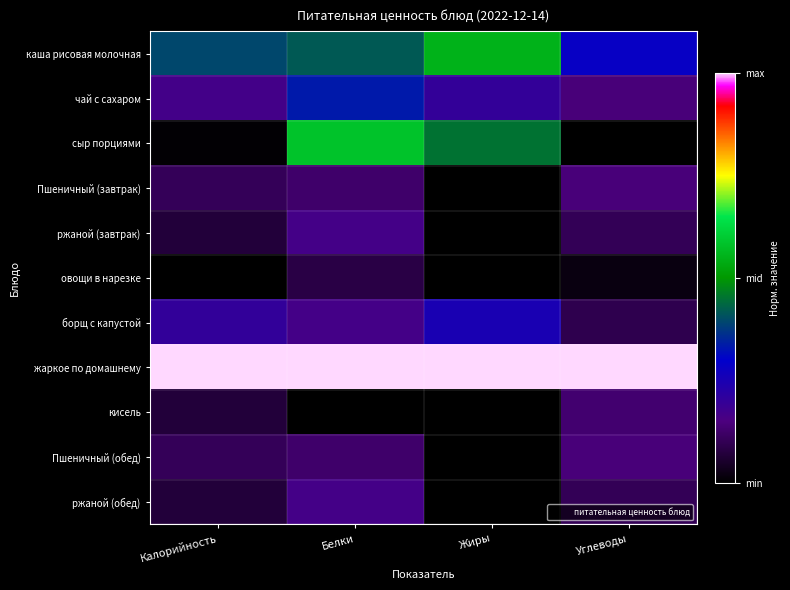

Reading left to right, list all the values displayed in this chart.

каша рисовая молочная: Калорийность=0.4	Белки=0.4	Жиры=0.6	Углеводы=0.3
чай с сахаром: Калорийность=0.2	Белки=0.3	Жиры=0.2	Углеводы=0.1
сыр порциями: Калорийность=0.0	Белки=0.6	Жиры=0.5	Углеводы=0.0
Пшеничный (завтрак): Калорийность=0.1	Белки=0.1	Жиры=0.0	Углеводы=0.1
ржаной (завтрак): Калорийность=0.1	Белки=0.2	Жиры=0.0	Углеводы=0.1
овощи в нарезке: Калорийность=0.0	Белки=0.1	Жиры=0.0	Углеводы=0.0
борщ с капустой: Калорийность=0.2	Белки=0.2	Жиры=0.2	Углеводы=0.1
жаркое по домашнему: Калорийность=1.0	Белки=1.0	Жиры=1.0	Углеводы=1.0
кисель: Калорийность=0.1	Белки=0.0	Жиры=0.0	Углеводы=0.1
Пшеничный (обед): Калорийность=0.1	Белки=0.1	Жиры=0.0	Углеводы=0.1
ржаной (обед): Калорийность=0.1	Белки=0.2	Жиры=0.0	Углеводы=0.1